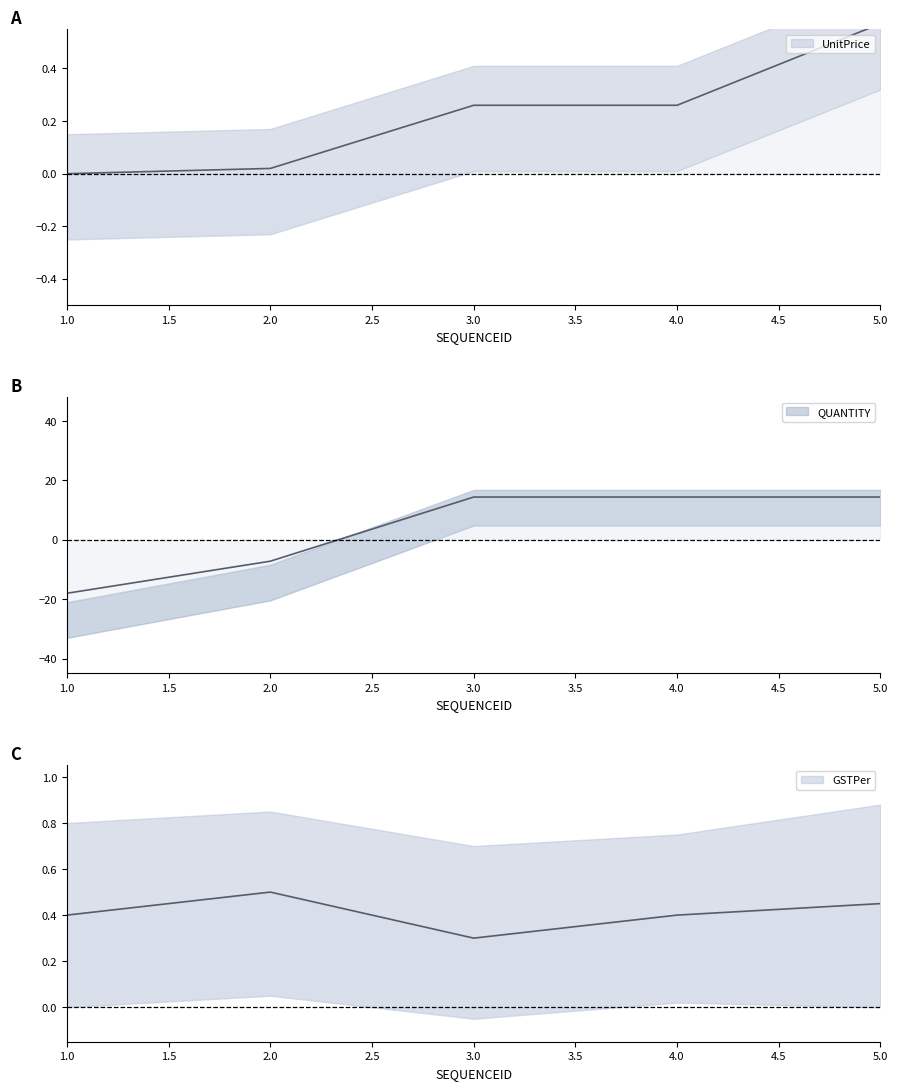

Is it true that UnitPrice equals 0.6 at 5?

True